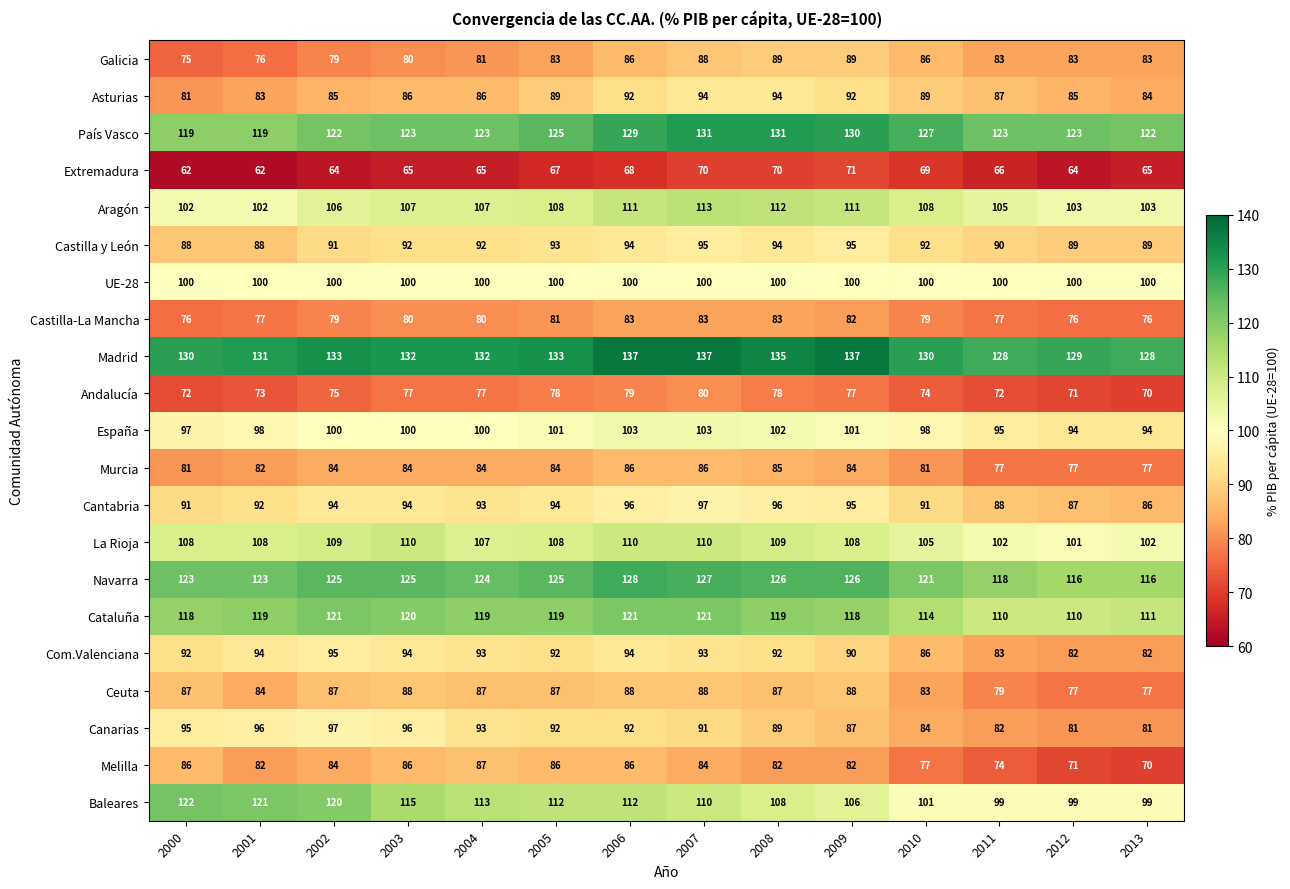

At how many categories does at least one series exceed 89?

14